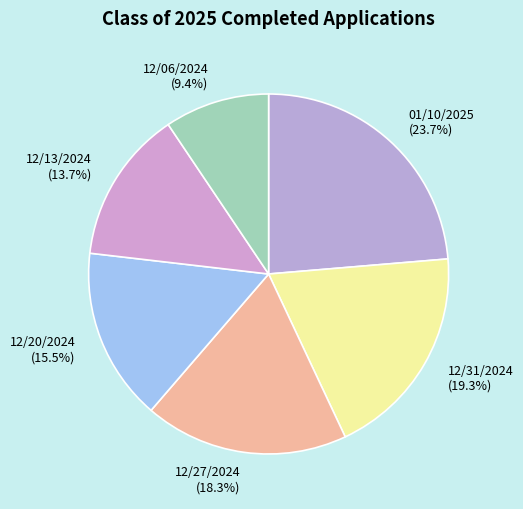

To the nearest percent, what percentage of the pie is 12/27/2024?

18%